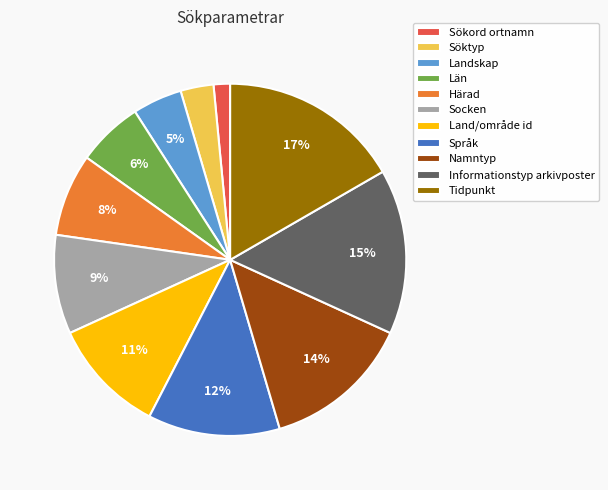

To the nearest percent, what is the average slice percentage?

9%